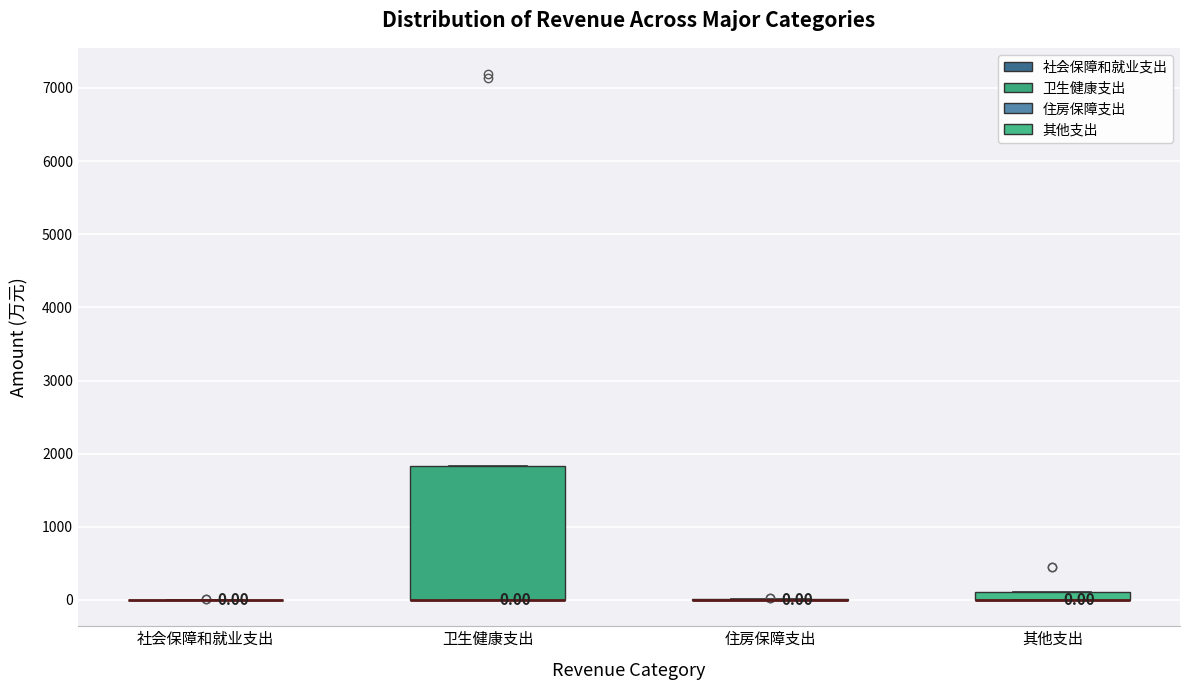

Comparing the boxes themselves (not the whiskers), which one is the tallest?

卫生健康支出